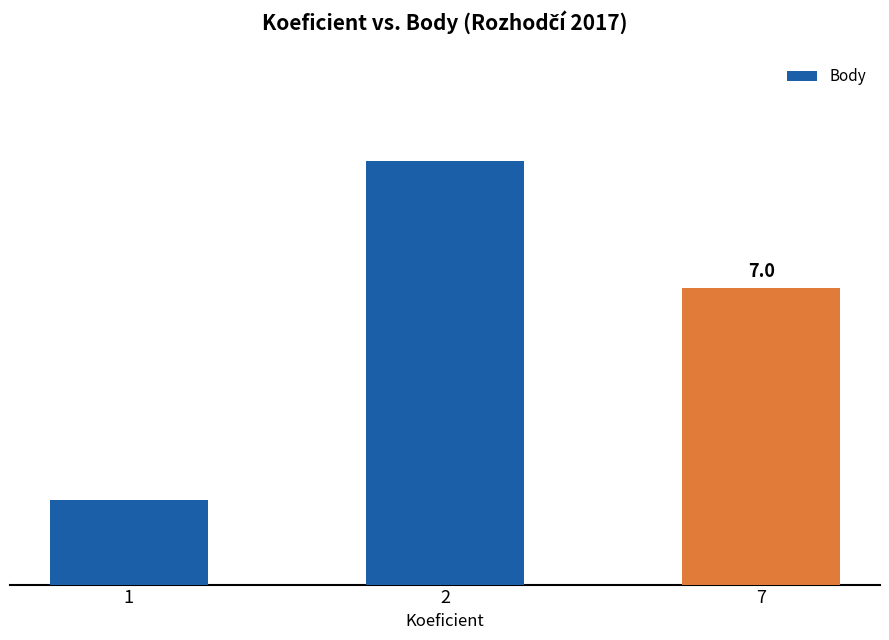

List the labels in order of value, smallest first.

1, 7, 2